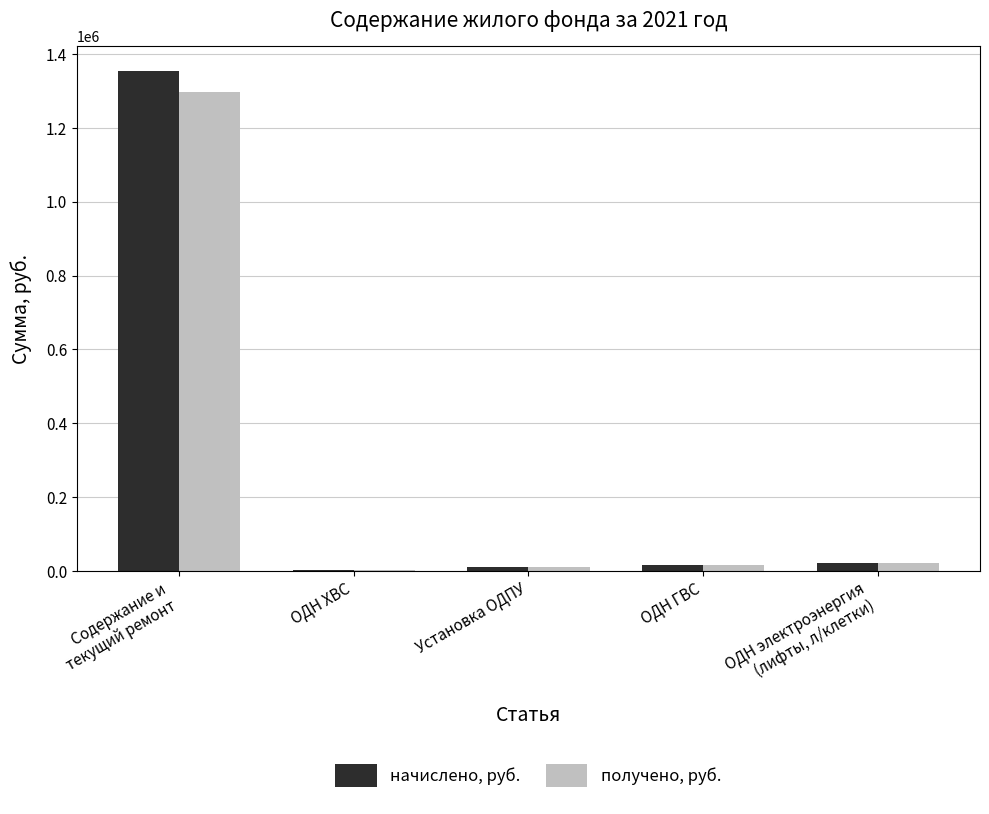

What is the approximate value of получено, руб. at Установка ОДПУ?

10523.6